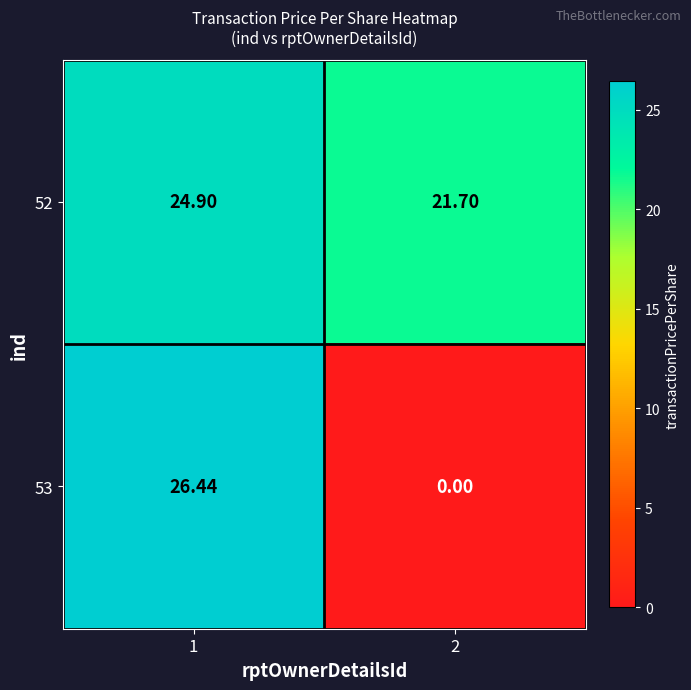

Is the value of 52 at 2 greater than the value of 53 at 1?

No